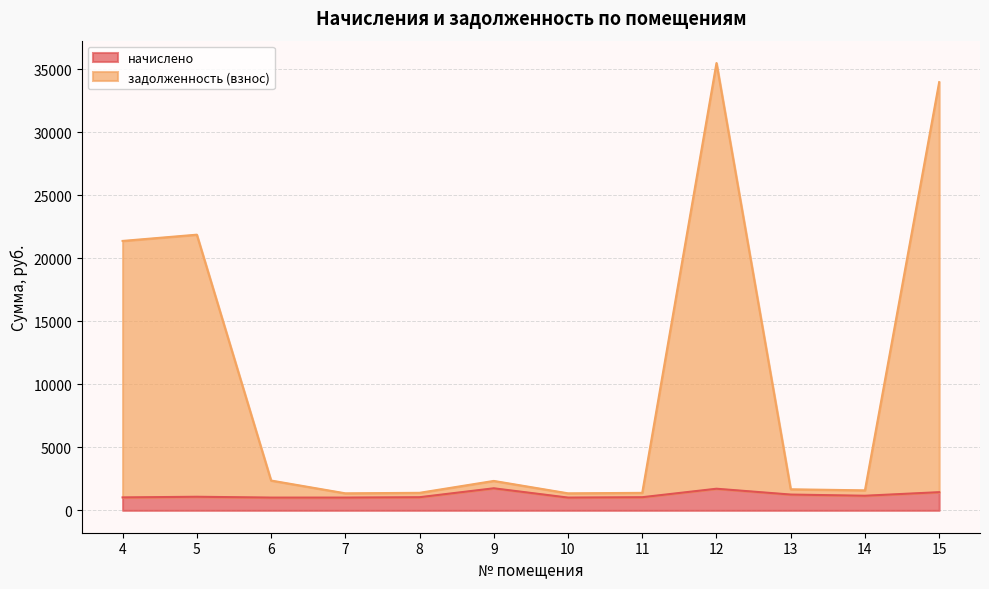

Which category has the highest value in the начислено series?

9